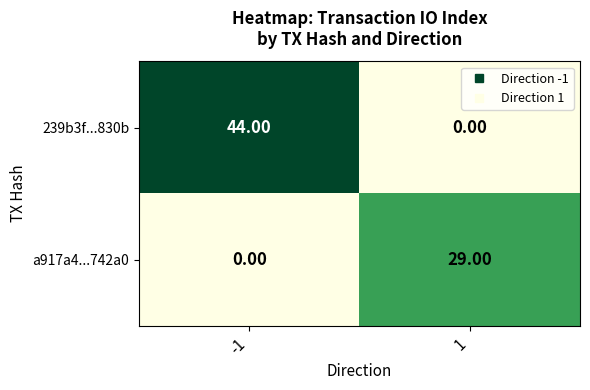

Is the value of 239b3f...830b at -1 greater than the value of a917a4...742a0 at -1?

Yes